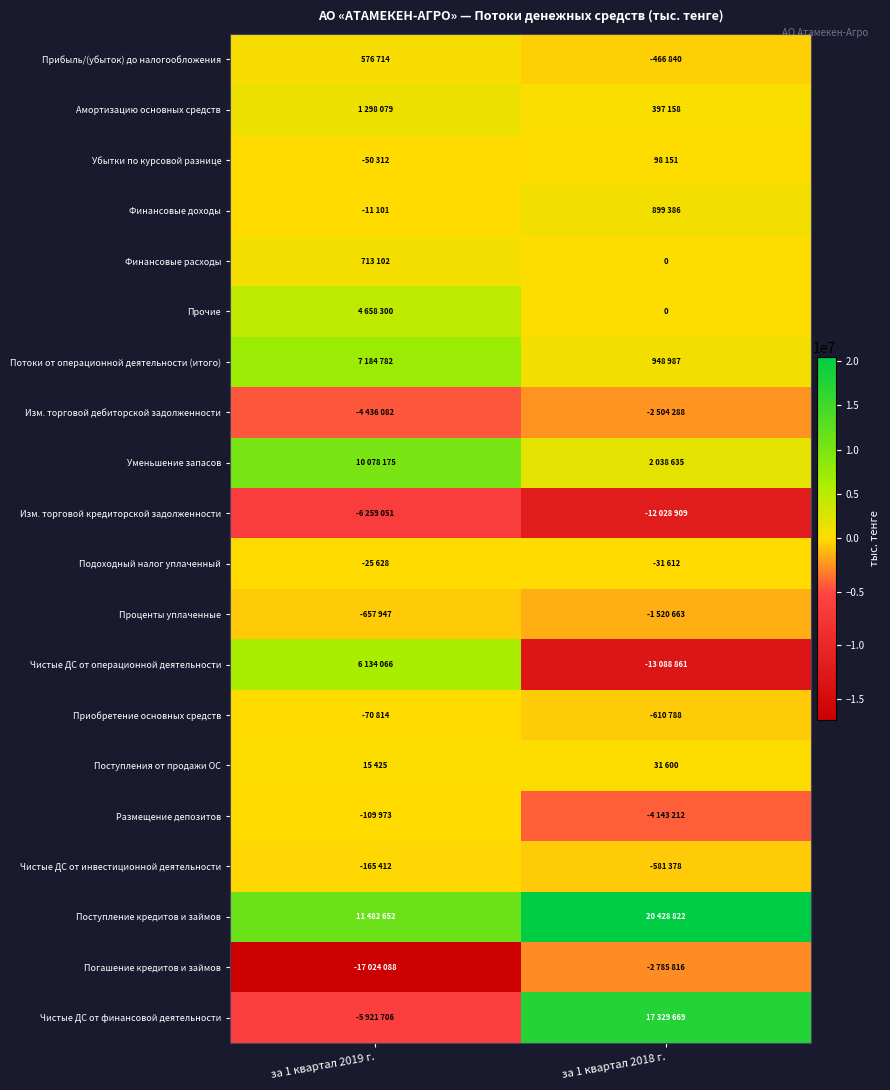

Between за 1 квартал 2019 г. and за 1 квартал 2018 г., which series saw the biggest shift?

Чистые ДС от финансовой деятельности